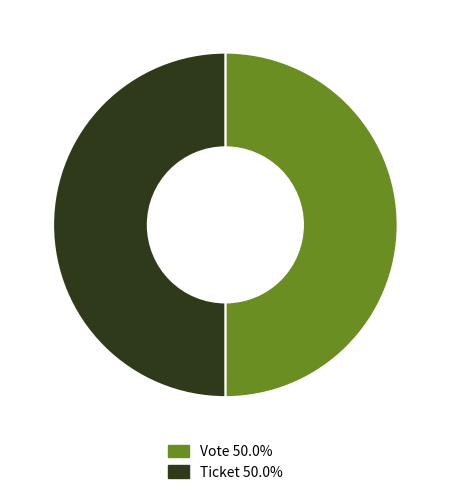

Rank the categories by value from highest to lowest.

Vote (io_index=1), Ticket (io_index=0)